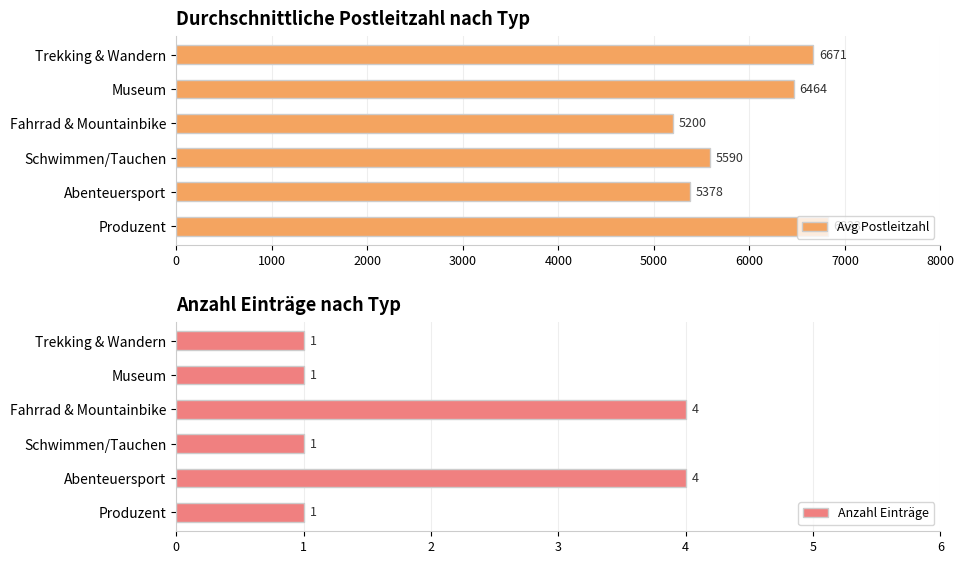

Reading left to right, extract all data points from this chart.

Avg Postleitzahl: 6823.0	5377.5	5590.0	5200.0	6464.0	6671.0
Anzahl Einträge: 1.0	4.0	1.0	4.0	1.0	1.0